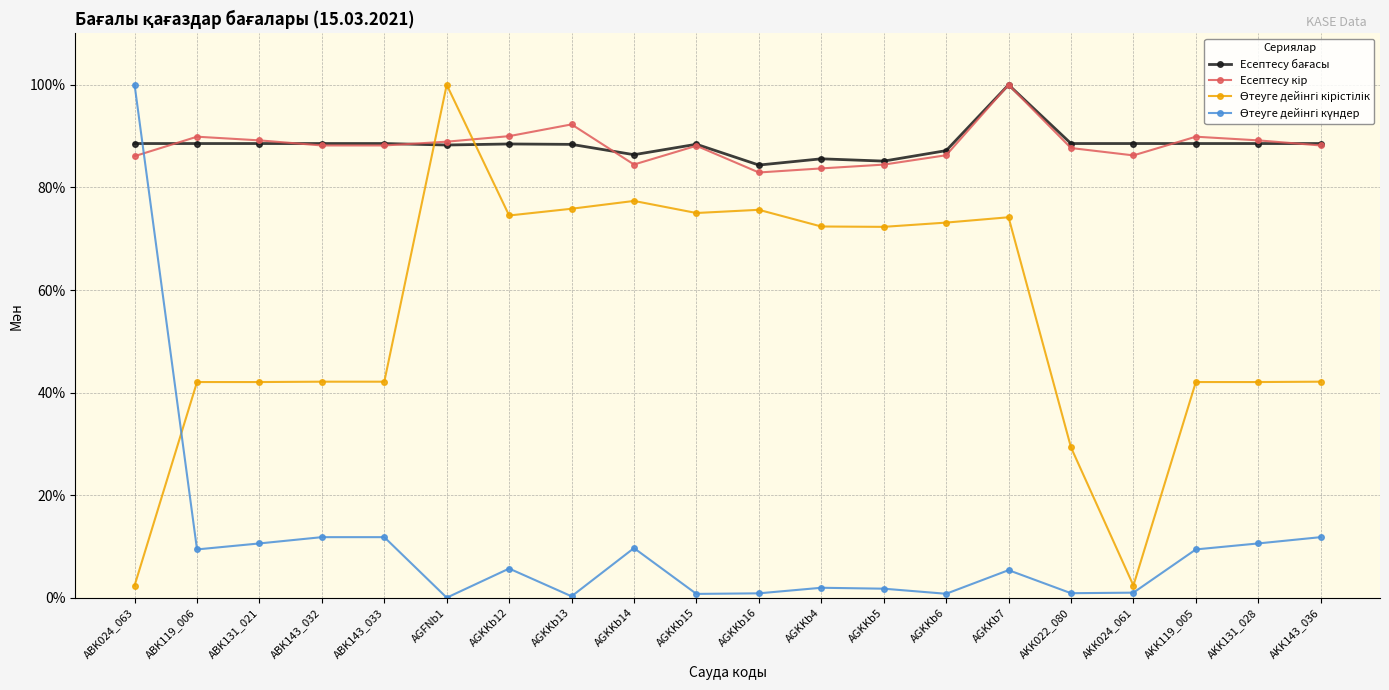

At how many categories does at least one series exceed 34?

20